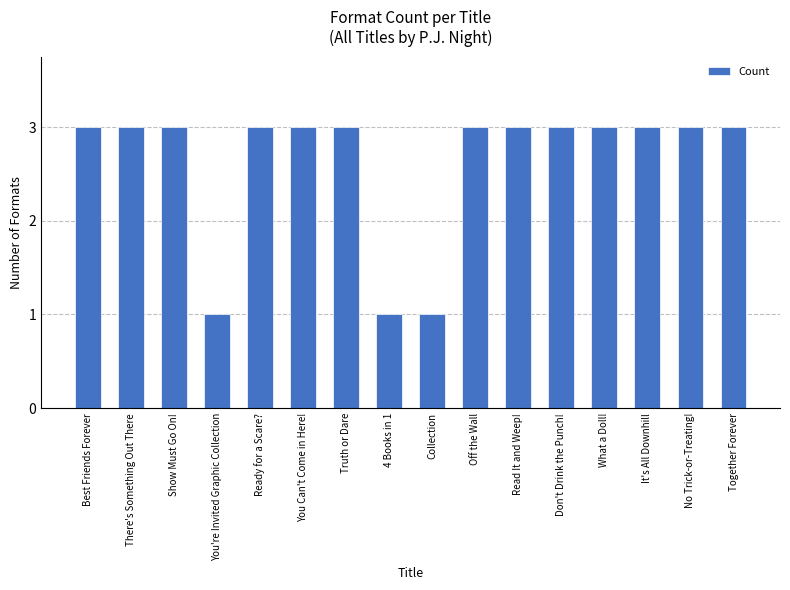

True or false: the data shows 3 at You Can't Come in Here!.

True